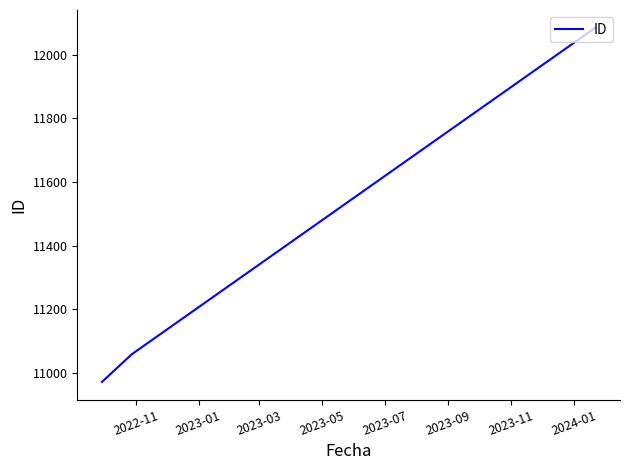

What is the average value?

11371